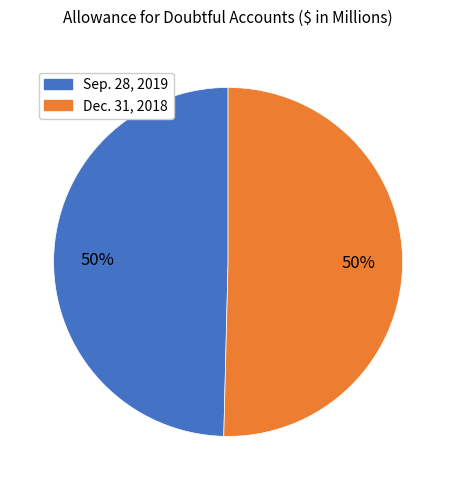

To the nearest percent, what is the average slice percentage?

50%